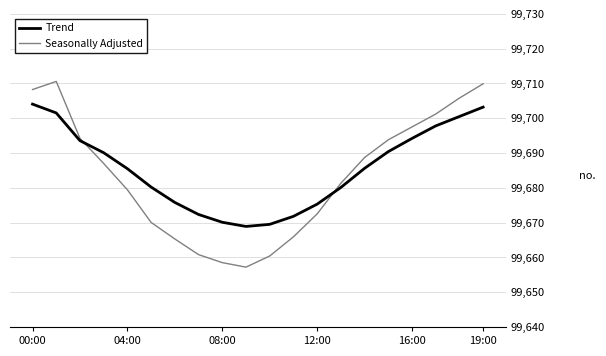

List the series in order of their peak value, lowest first.

Trend, Seasonally Adjusted